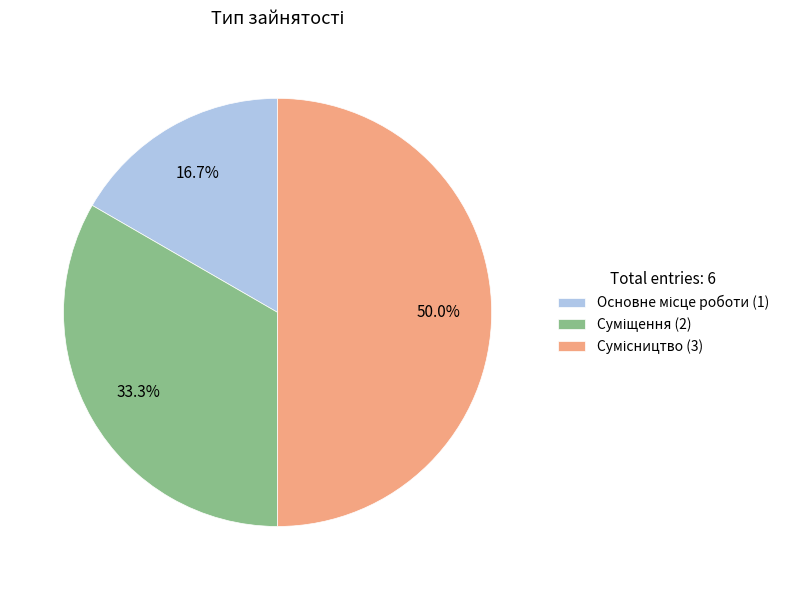

Is there a majority slice in this chart?

No